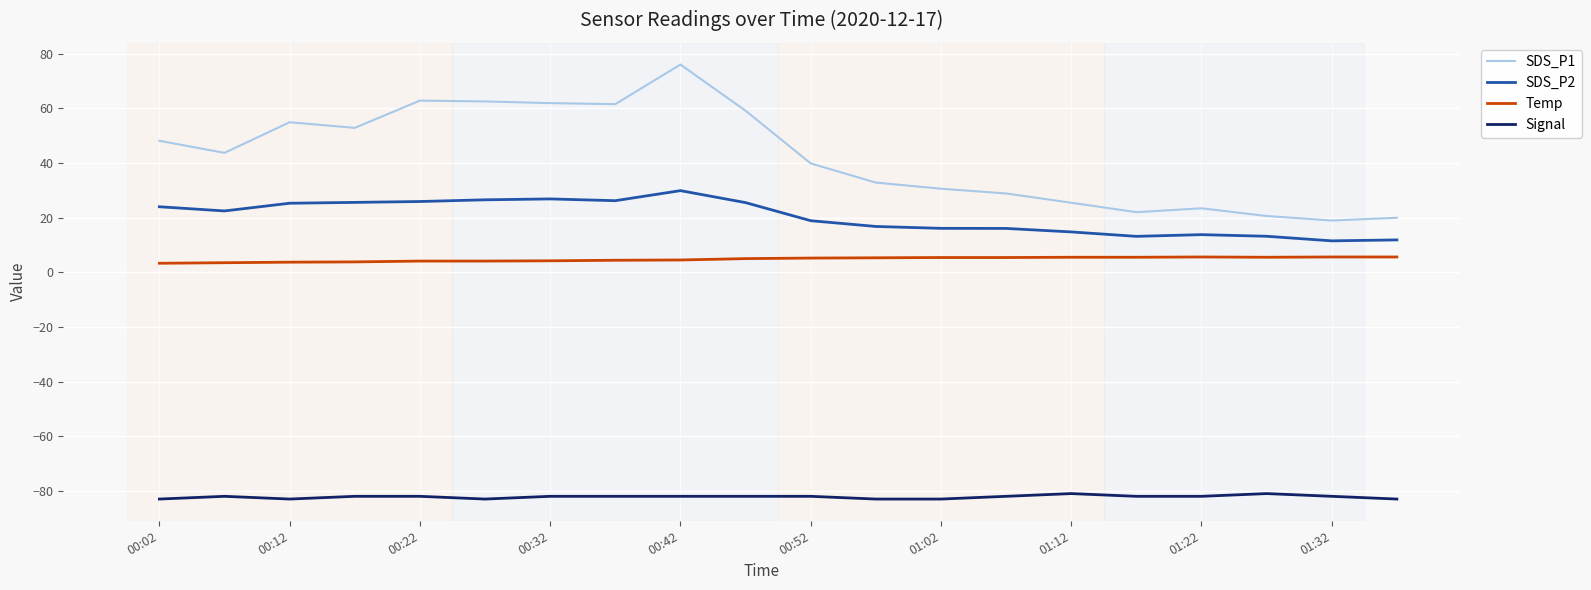

True or false: SDS_P1 and Signal intersect in this chart.

False